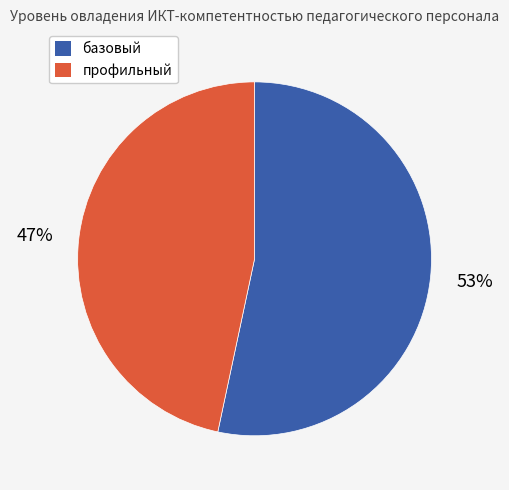

To the nearest percent, what is the average slice percentage?

50%